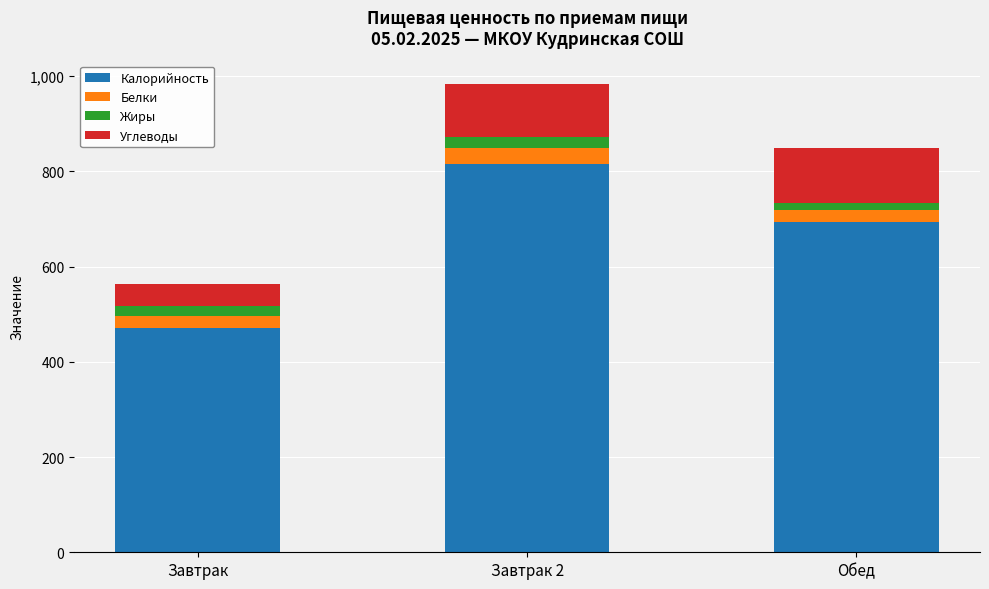

Does the chart contain any negative values?

No